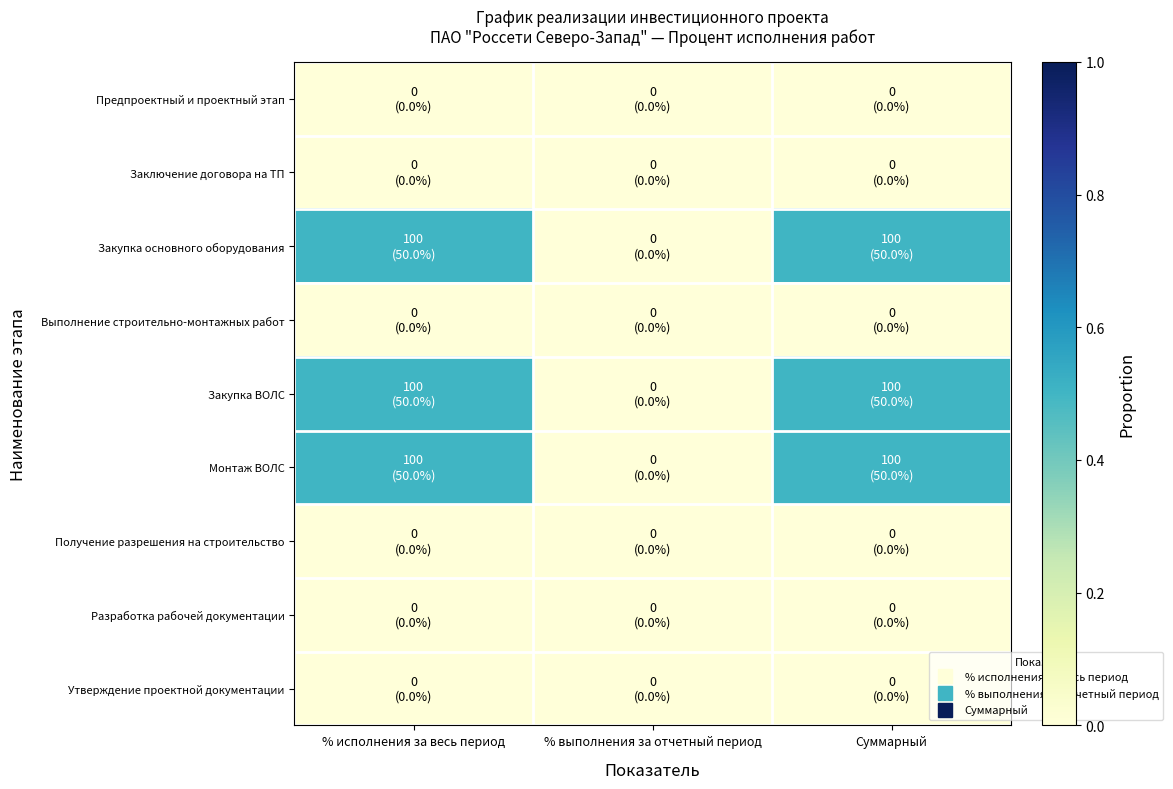

Reading left to right, transcribe all the data shown in this chart.

Предпроектный и проектный этап: % исполнения за весь период=0.0	% выполнения за отчетный период=0.0	Суммарный=0.0
Заключение договора на ТП: % исполнения за весь период=0.0	% выполнения за отчетный период=0.0	Суммарный=0.0
Закупка основного оборудования: % исполнения за весь период=0.5	% выполнения за отчетный период=0.0	Суммарный=0.5
Выполнение строительно-монтажных работ: % исполнения за весь период=0.0	% выполнения за отчетный период=0.0	Суммарный=0.0
Закупка ВОЛС: % исполнения за весь период=0.5	% выполнения за отчетный период=0.0	Суммарный=0.5
Монтаж ВОЛС: % исполнения за весь период=0.5	% выполнения за отчетный период=0.0	Суммарный=0.5
Получение разрешения на строительство: % исполнения за весь период=0.0	% выполнения за отчетный период=0.0	Суммарный=0.0
Разработка рабочей документации: % исполнения за весь период=0.0	% выполнения за отчетный период=0.0	Суммарный=0.0
Утверждение проектной документации: % исполнения за весь период=0.0	% выполнения за отчетный период=0.0	Суммарный=0.0